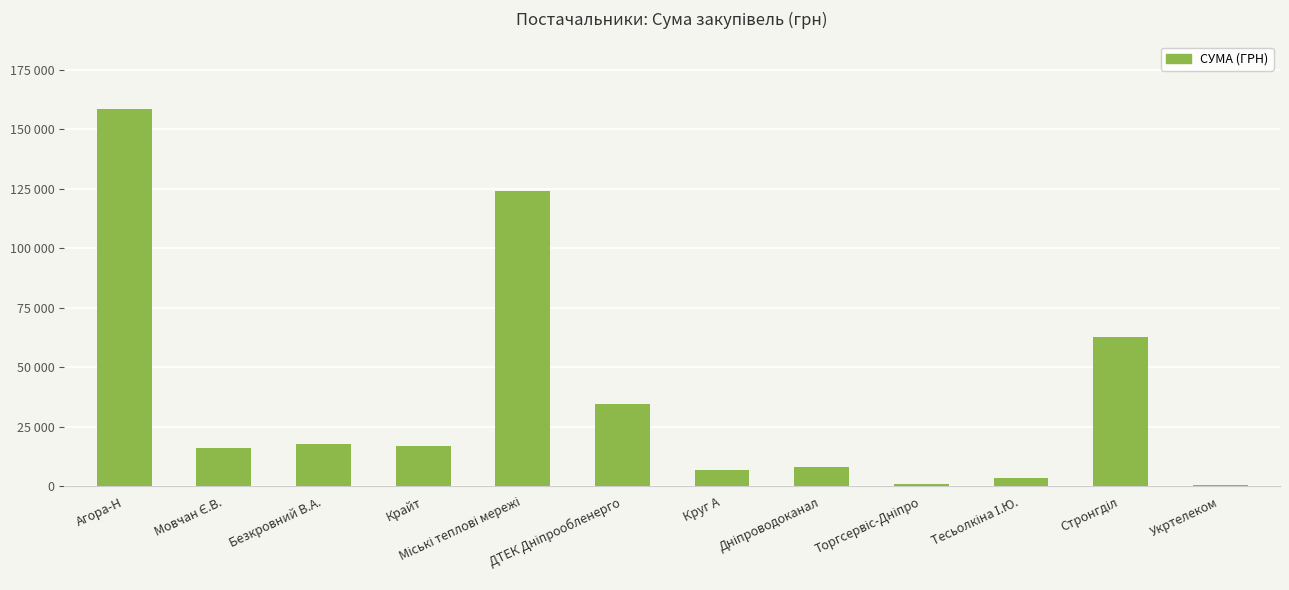

Between Агора-Н and Крайт, which is larger?

Агора-Н